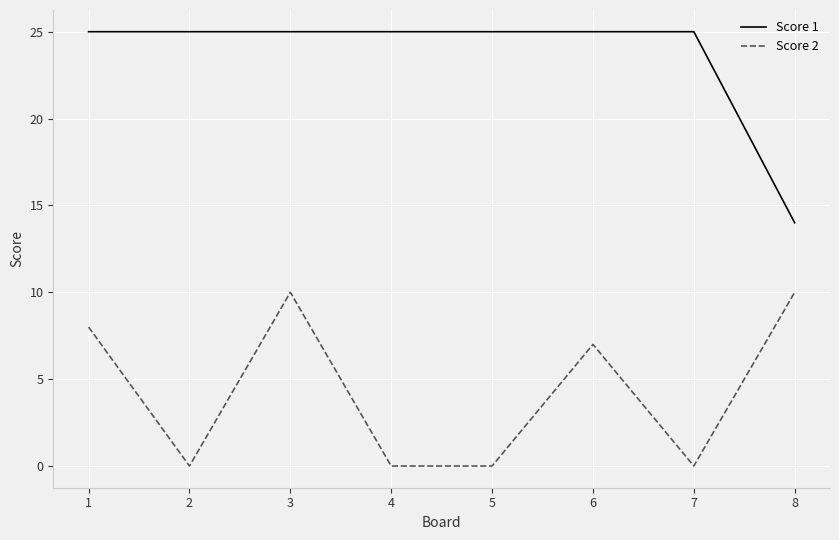

Where is Score 2 nearest to the value 5?

6